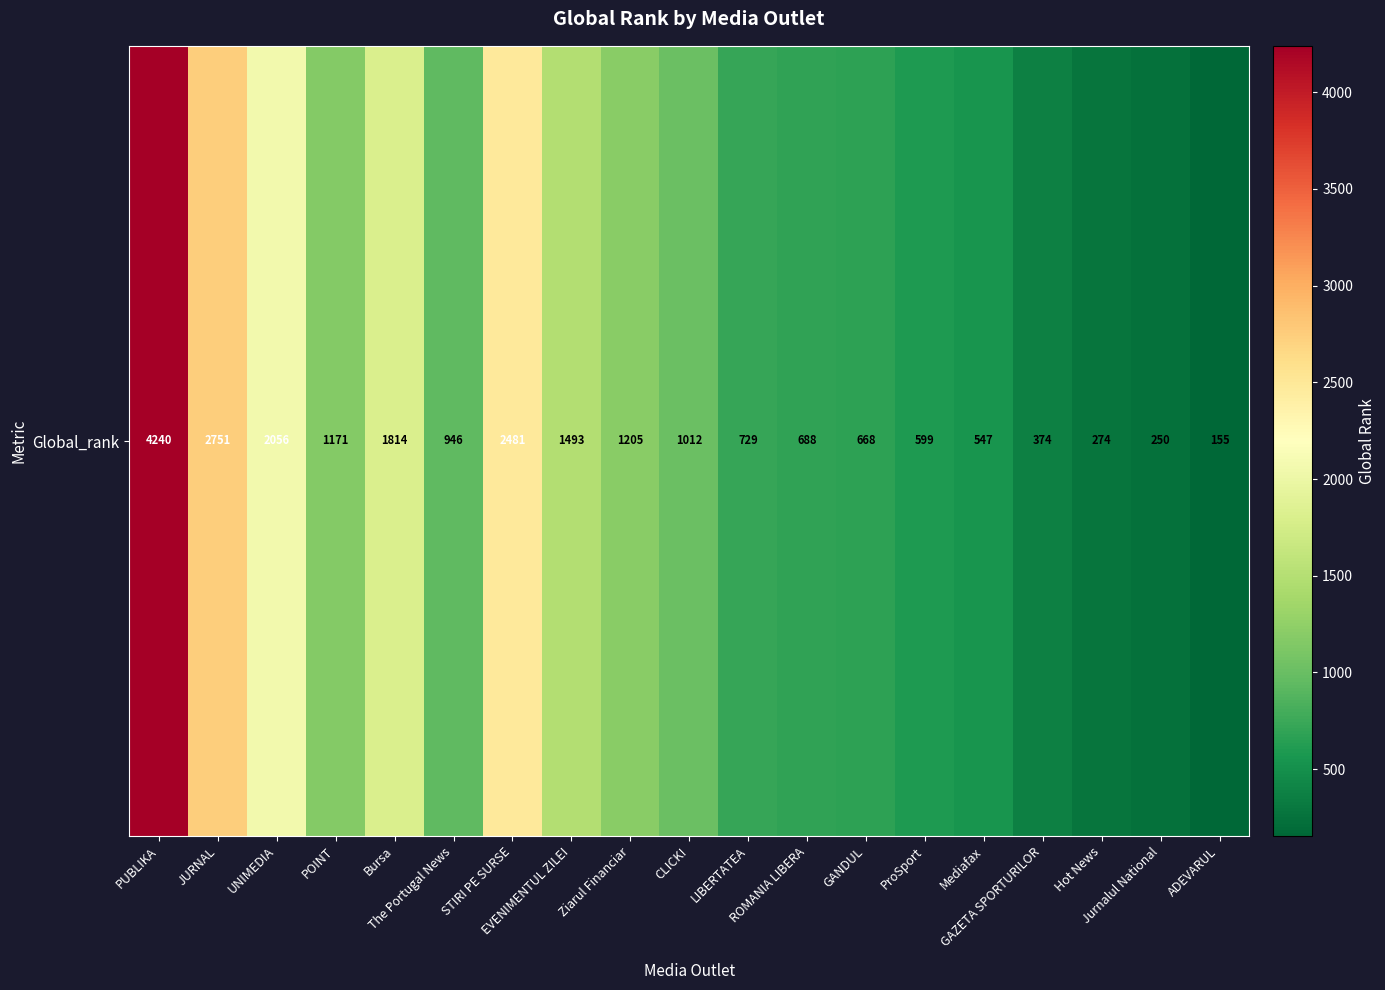

List the labels in order of value, smallest first.

ADEVARUL, Jurnalul National, Hot News, GAZETA SPORTURILOR, Mediafax, ProSport, GANDUL, ROMANIA LIBERA, LIBERTATEA, The Portugal News, CLICK!, POINT, Ziarul Financiar, EVENIMENTUL ZILEI, Bursa, UNIMEDIA, STIRI PE SURSE, JURNAL, PUBLIKA